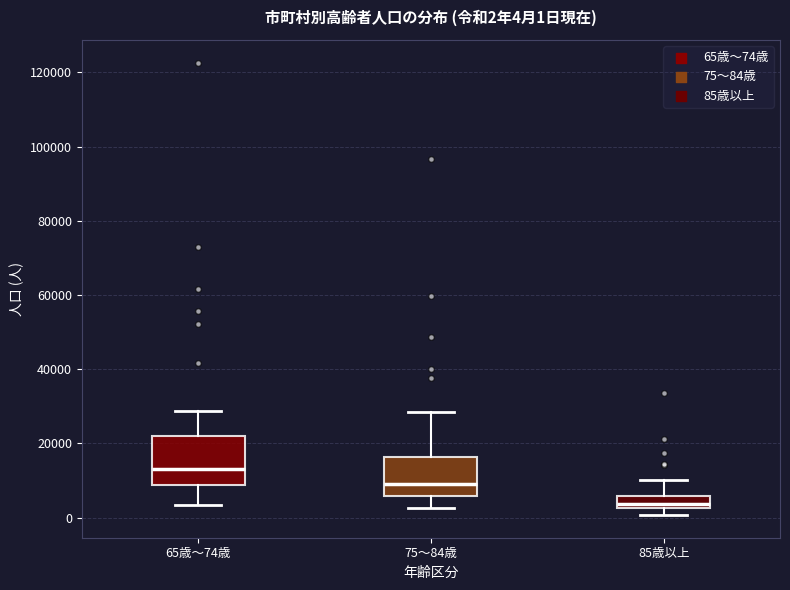

Which box is the tallest, from its lower edge to its upper edge?

65歳～74歳